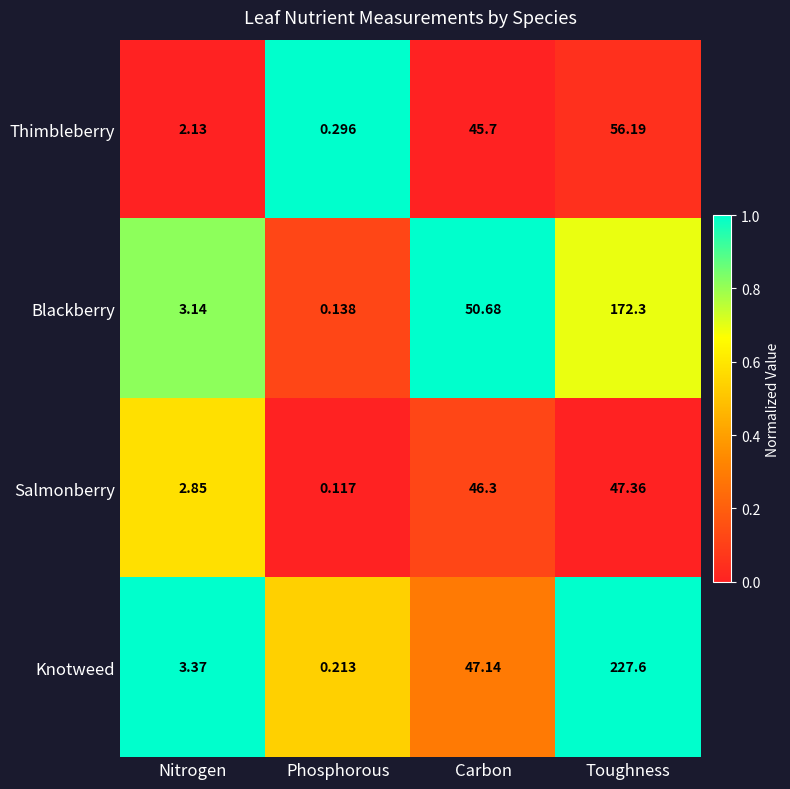

How many distinct data groups are displayed?

4